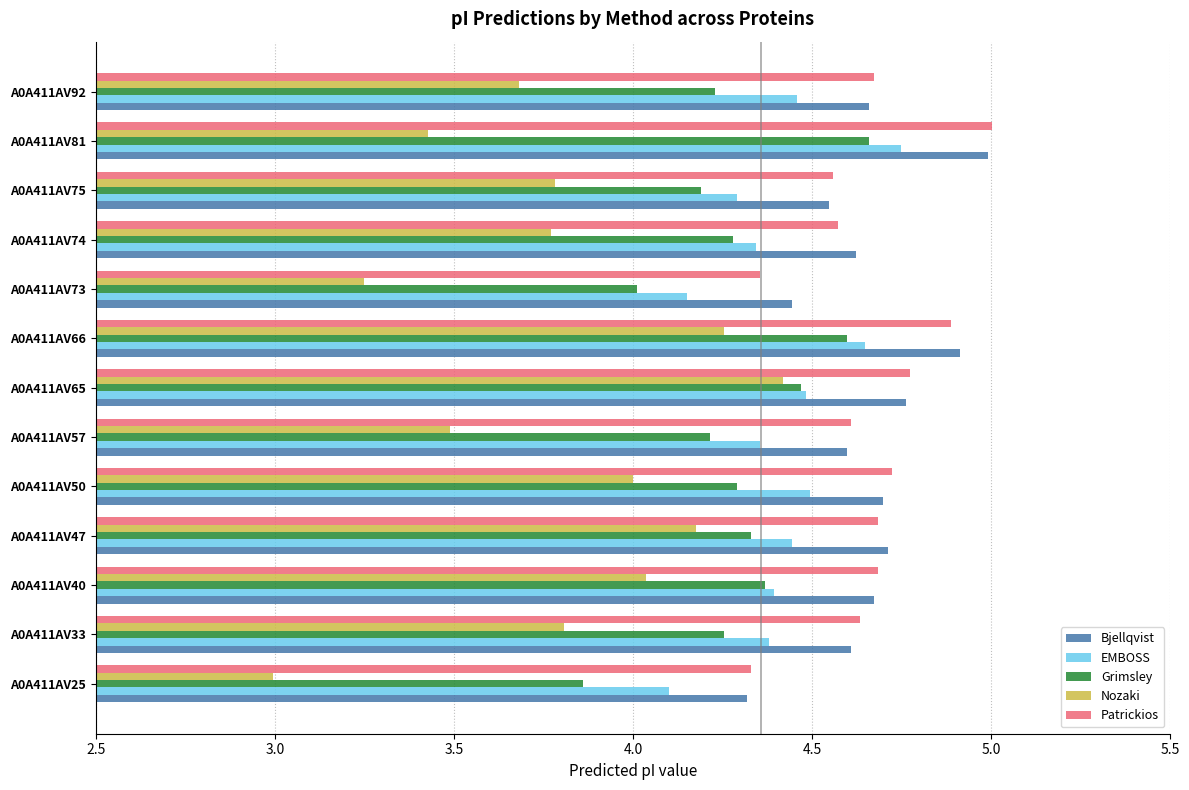

What are all the series names shown in the legend?

Bjellqvist, EMBOSS, Grimsley, Nozaki, Patrickios